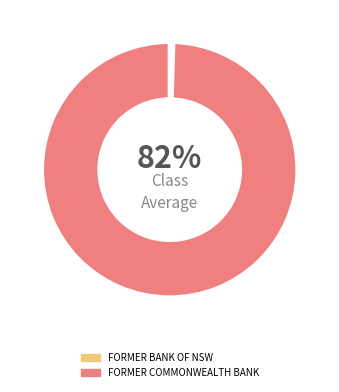

Combined, do FORMER COMMONWEALTH BANK and FORMER BANK OF NEW SOUTH WALES account for over 50%?

Yes